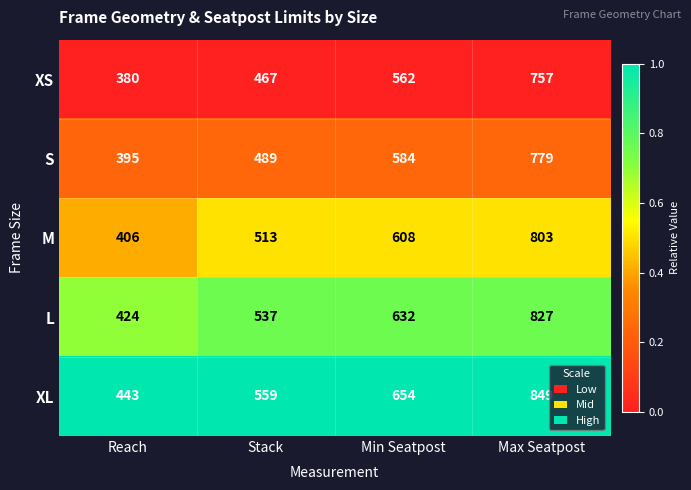

Reading left to right, list all the values displayed in this chart.

XS: 380	467	562	757
S: 395	489	584	779
M: 406	513	608	803
L: 424	537	632	827
XL: 443	559	654	849